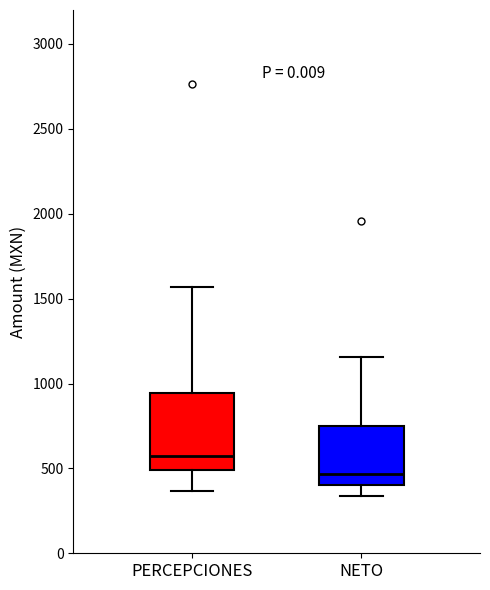

Reading left to right, transcribe this box plot: for each box, give where its median line is, the range the box spans, and where its two whiskers end, as read against the y-axis. The values are not printed on the chart, so give them approximately, as read against the axis.

PERCEPCIONES: median 550, box 500 to 950, whiskers 350 to 1550
NETO: median 450, box 400 to 750, whiskers 350 to 1150